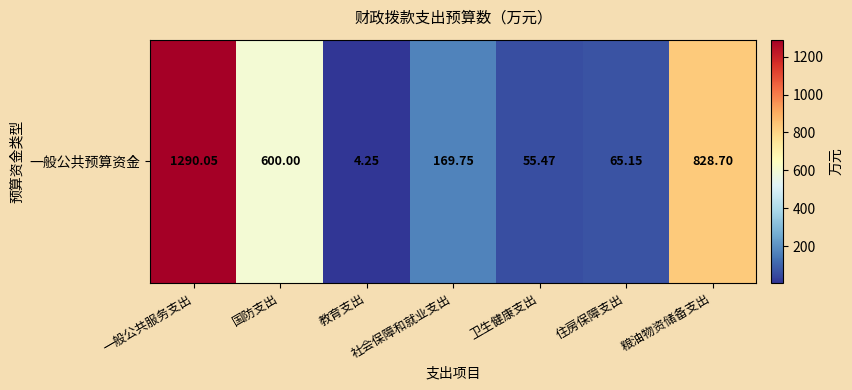

How many series are shown in this chart?

1